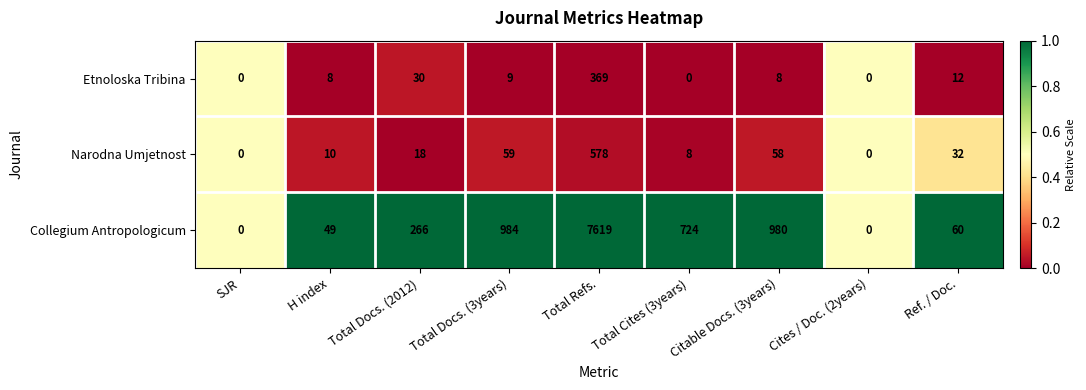

What is the total value across all series at Citable Docs. (3years)?

1046